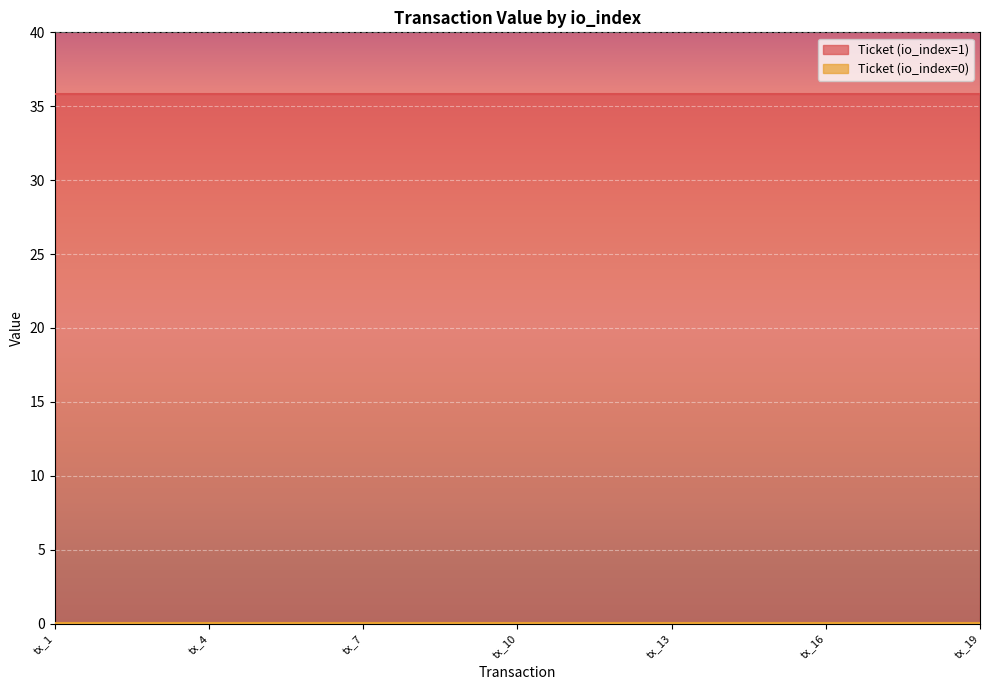

True or false: Ticket (io_index=1) and Ticket (io_index=0) intersect in this chart.

False